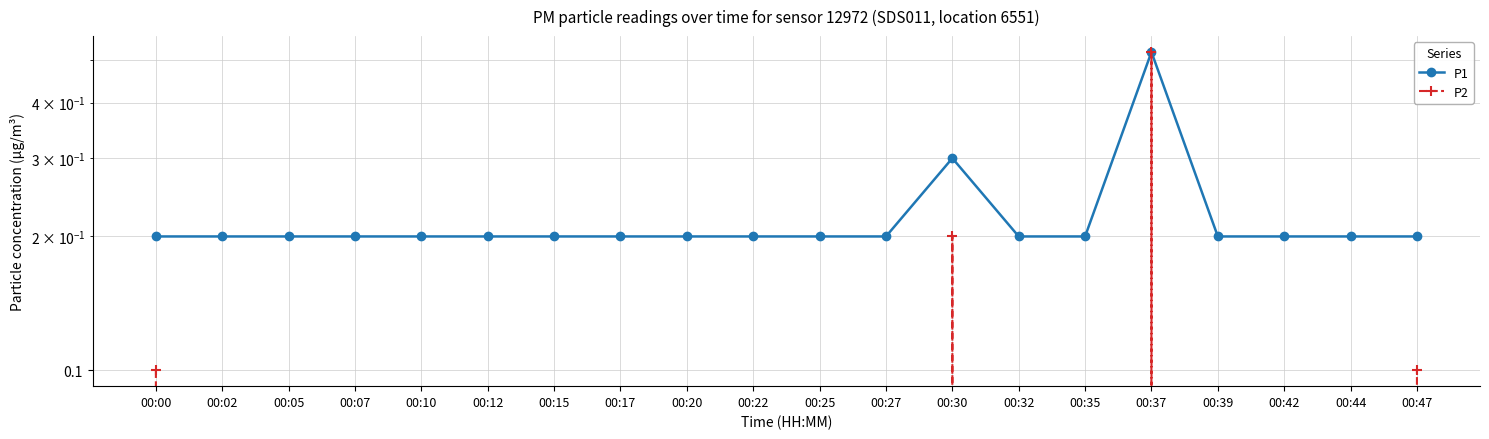

Is it true that P1 equals 0.0 at 00:22?

False